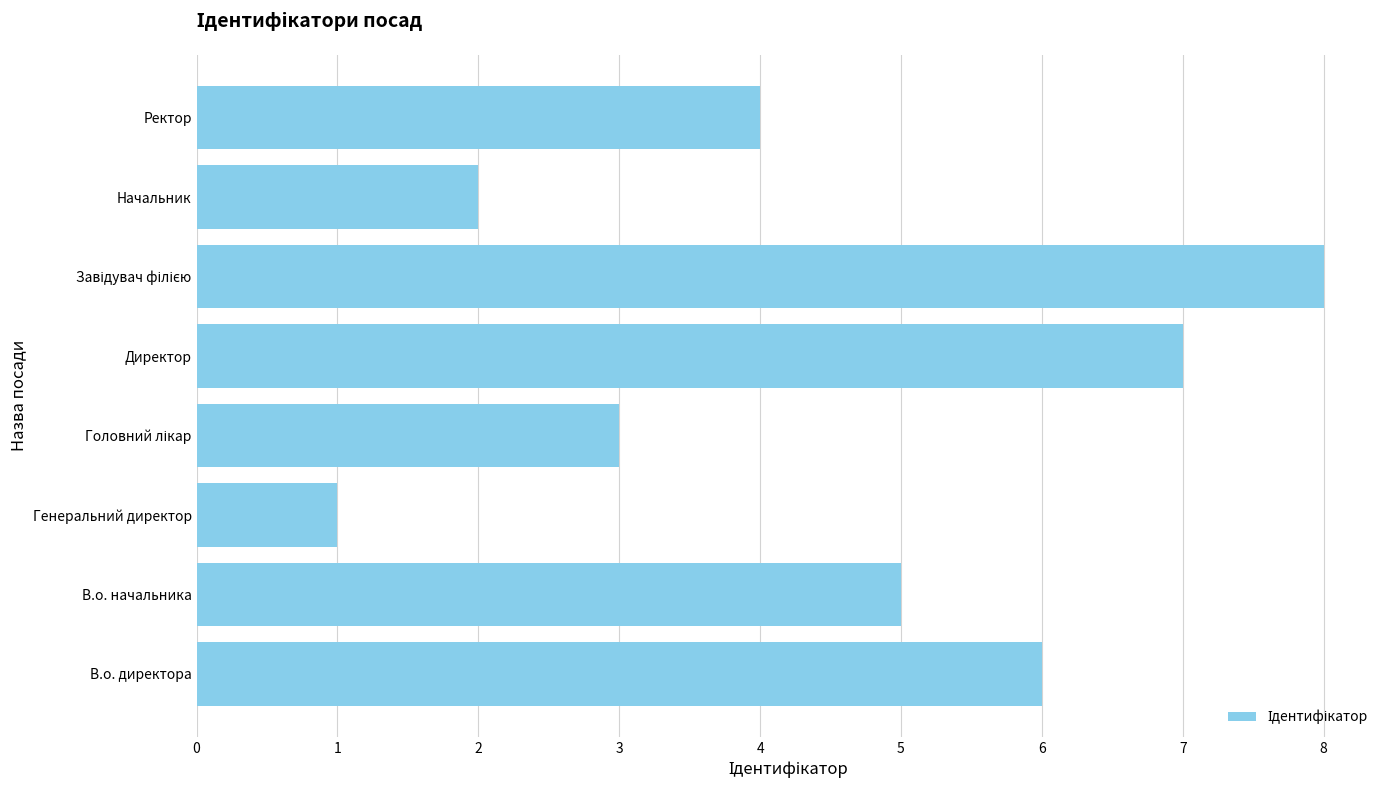

What is the difference between the values at В.о. директора and Генеральний директор?

5